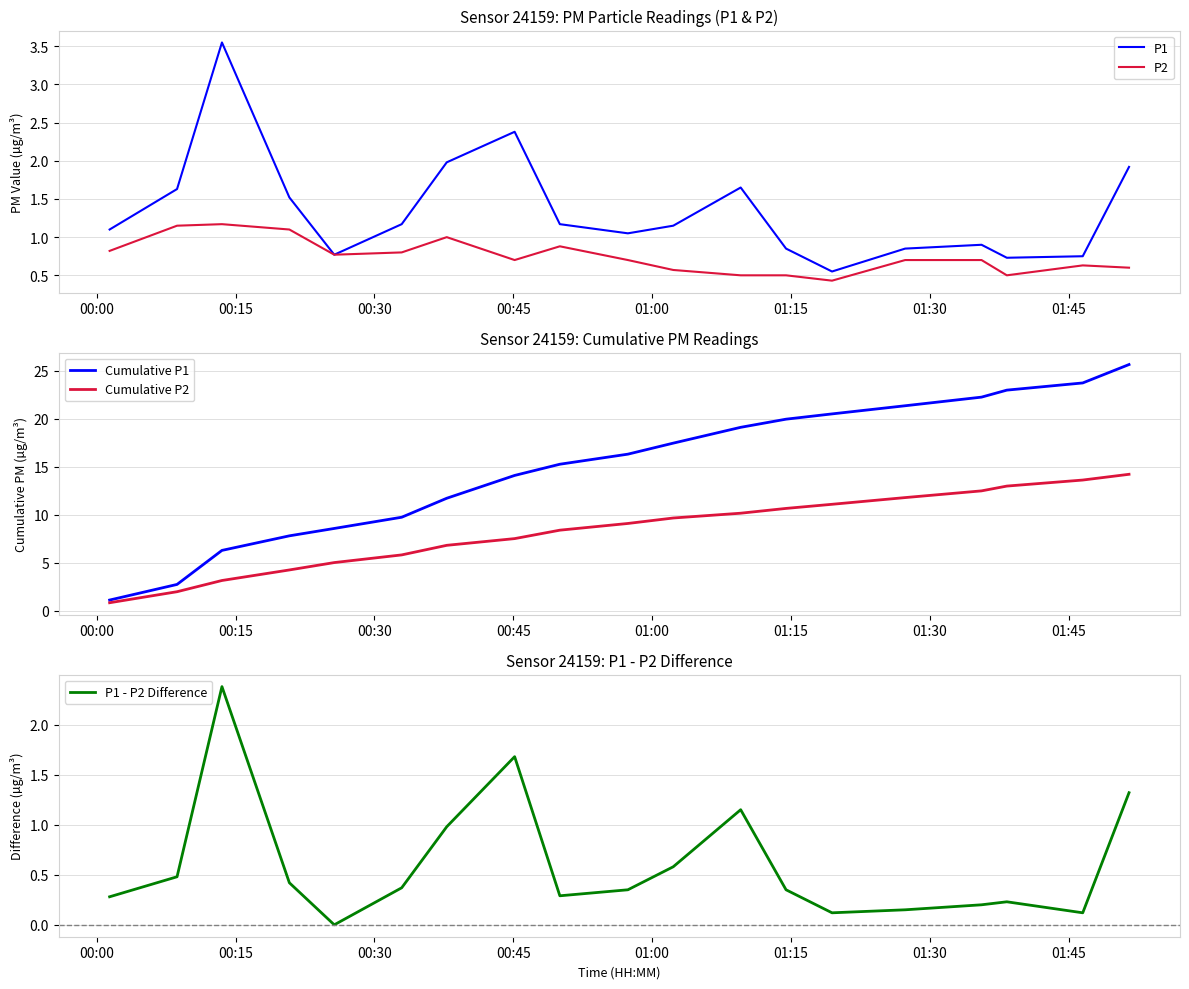

What is the maximum value for P2?

1.2